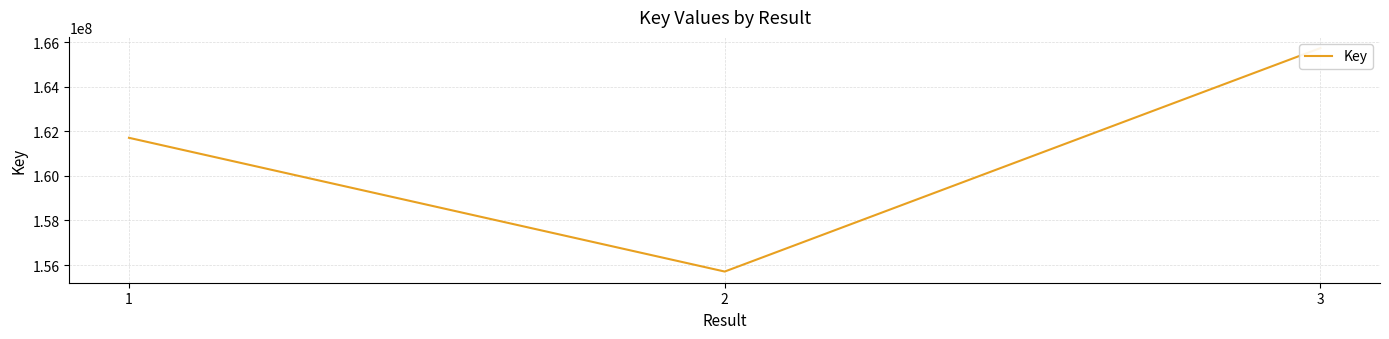

Is it true that the value at 1 is 161708664?

True